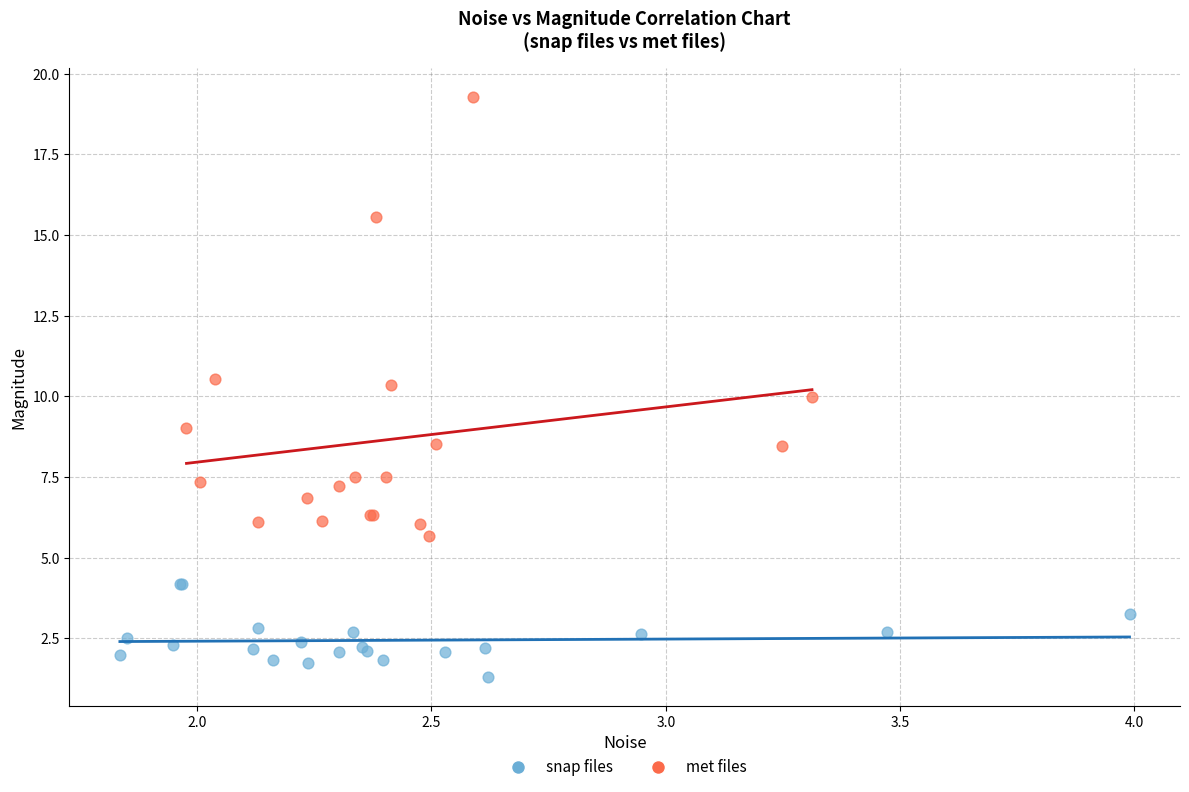

Which series reaches the minimum Y coordinate?

snap files